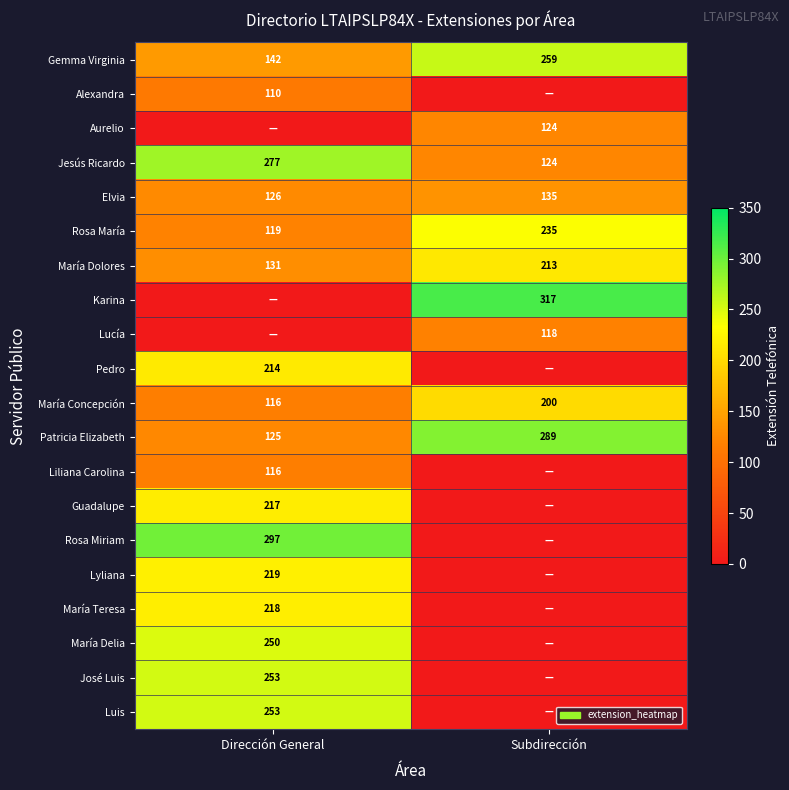

What is the lowest value of the Rosa María series?

119